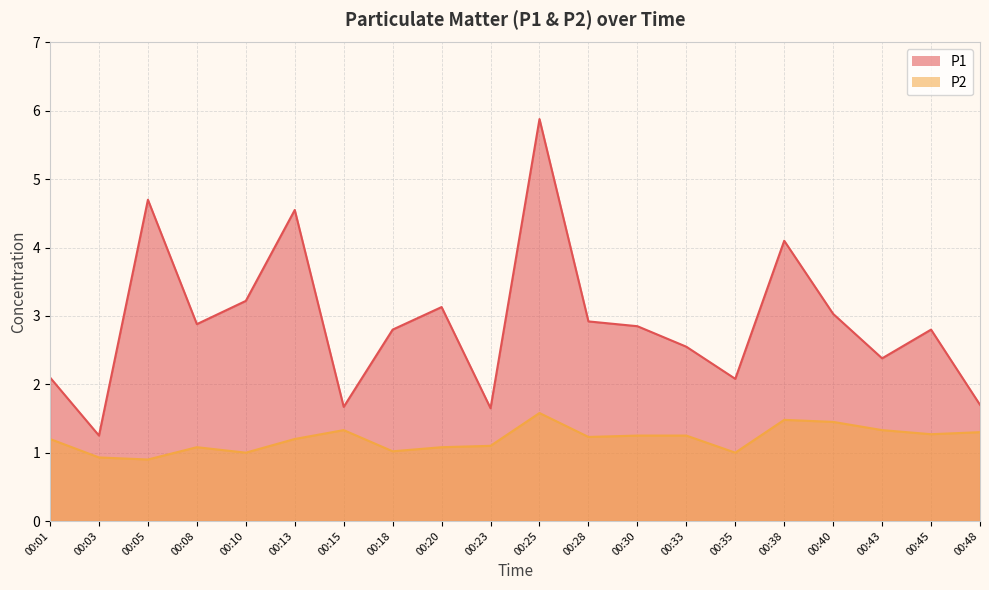

What is the total value across all series at 00:35?

3.1